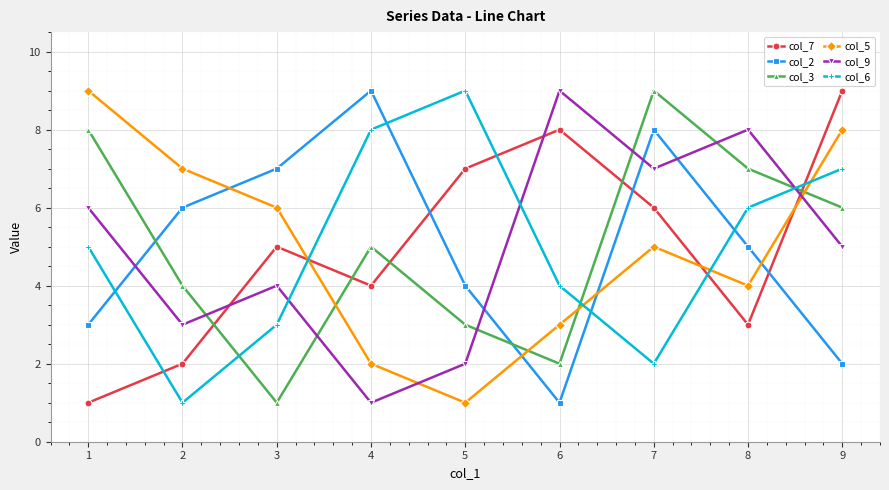

Between which two adjacent categories do col_7 and col_2 first intersect?

4 and 5